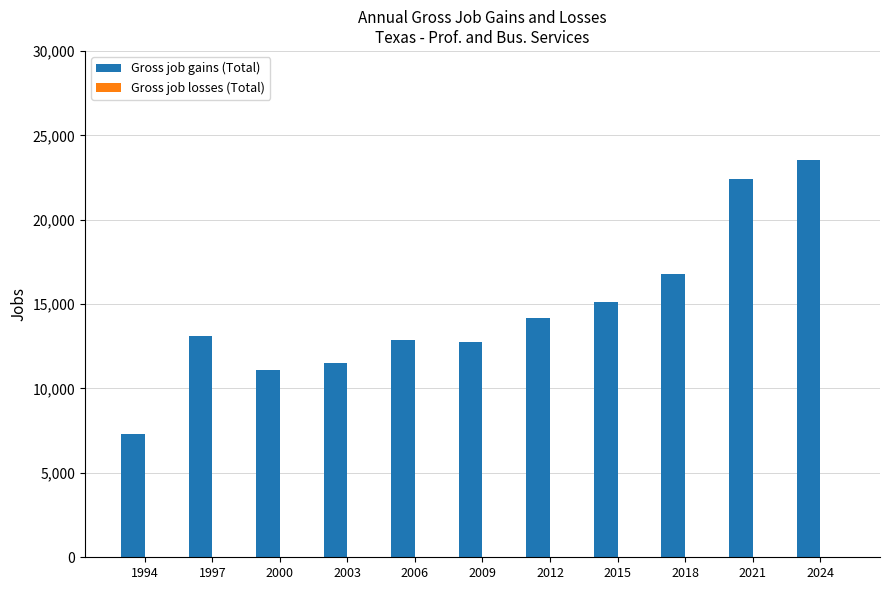

Read the value at 2018.

16808